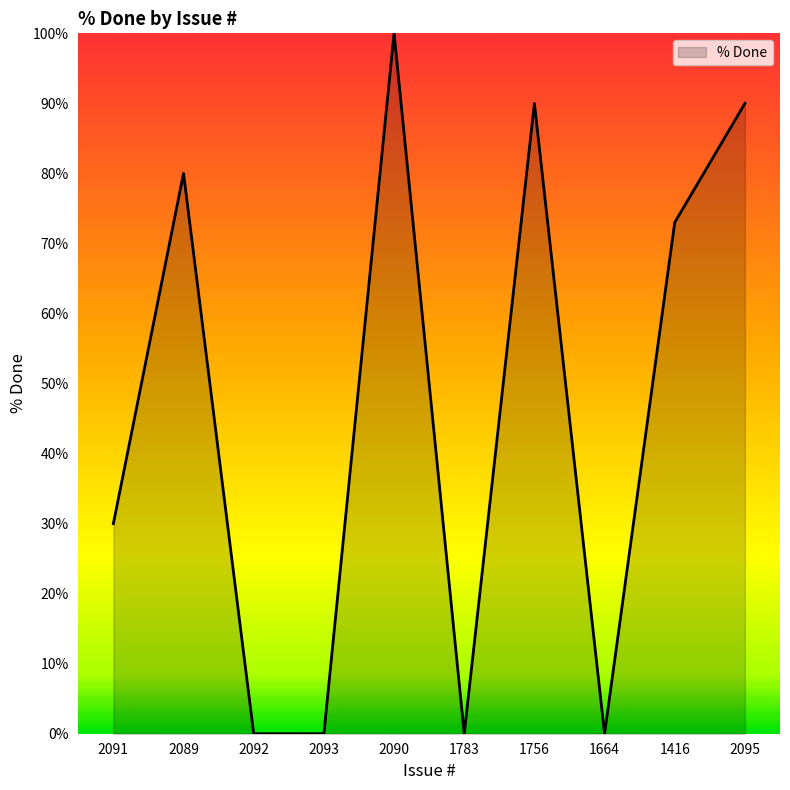

What position from the right is 1664?

3